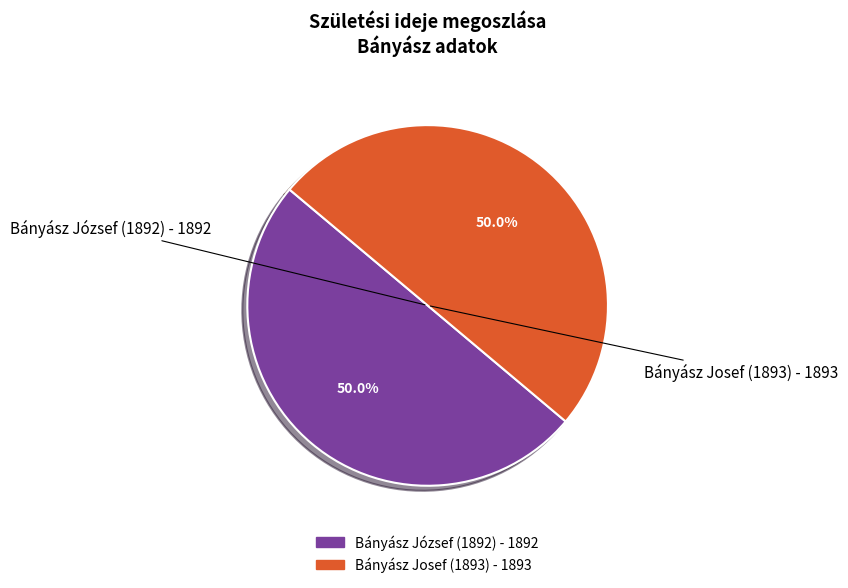

What is the ratio of the value at Bányász Josef (1893) to the value at Bányász József (1892)?

1.0